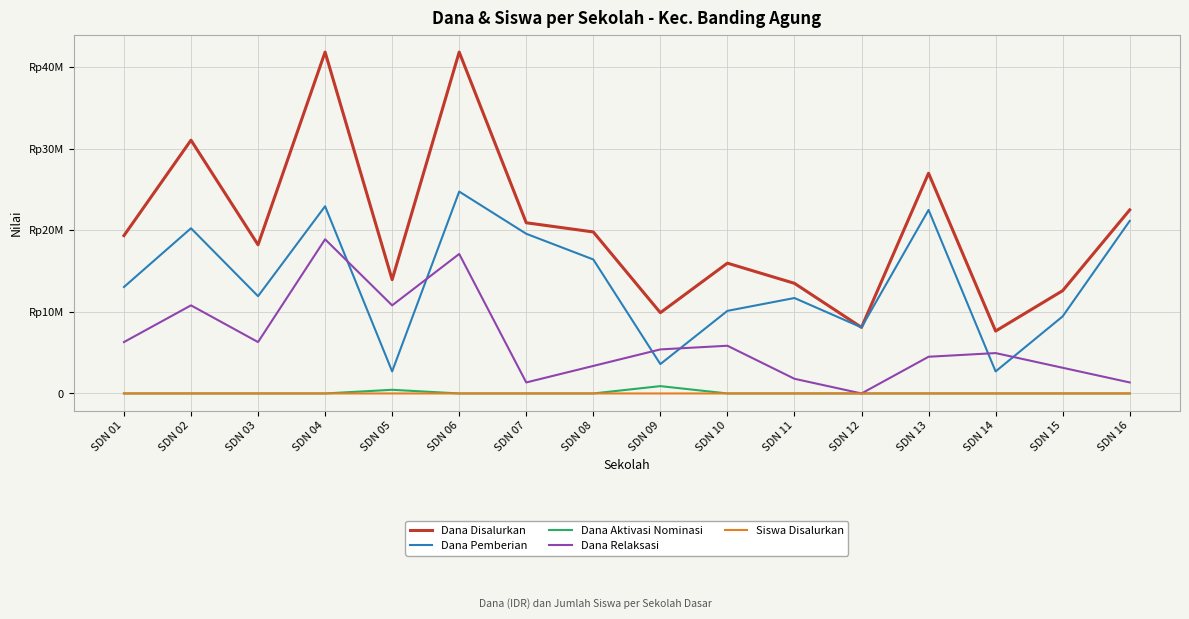

The Dana Pemberian series shows 22500000 at SDN 13. True or false?

True